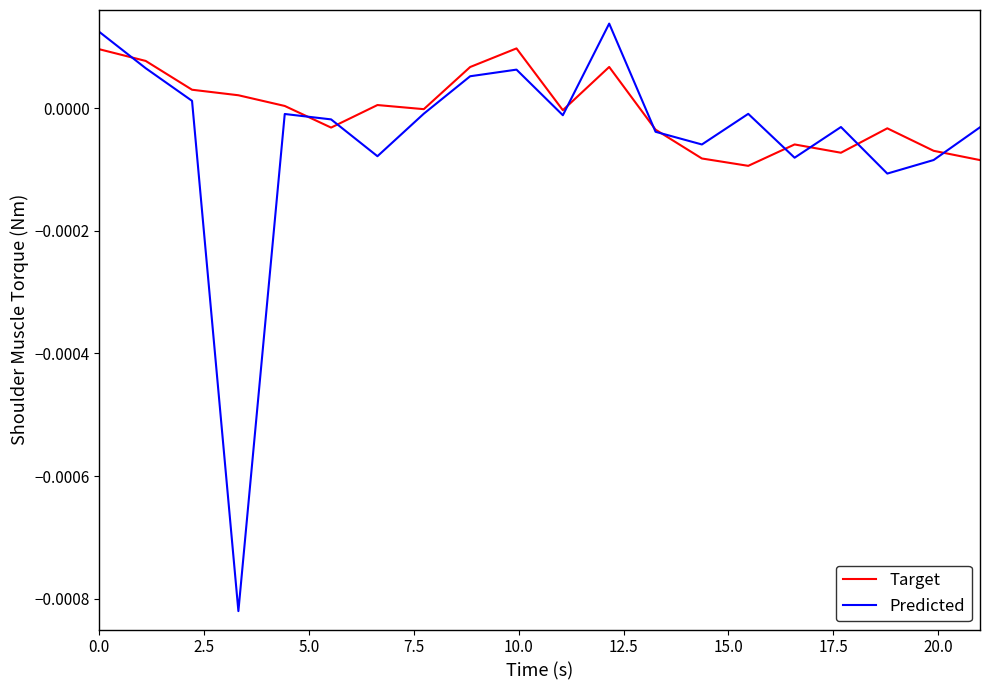

List the series in order of their peak value, highest first.

Predicted, Target